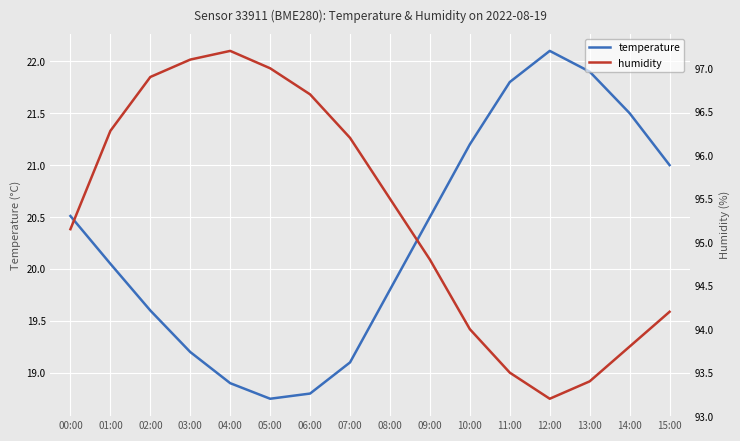

How many lines are shown in the chart?

2